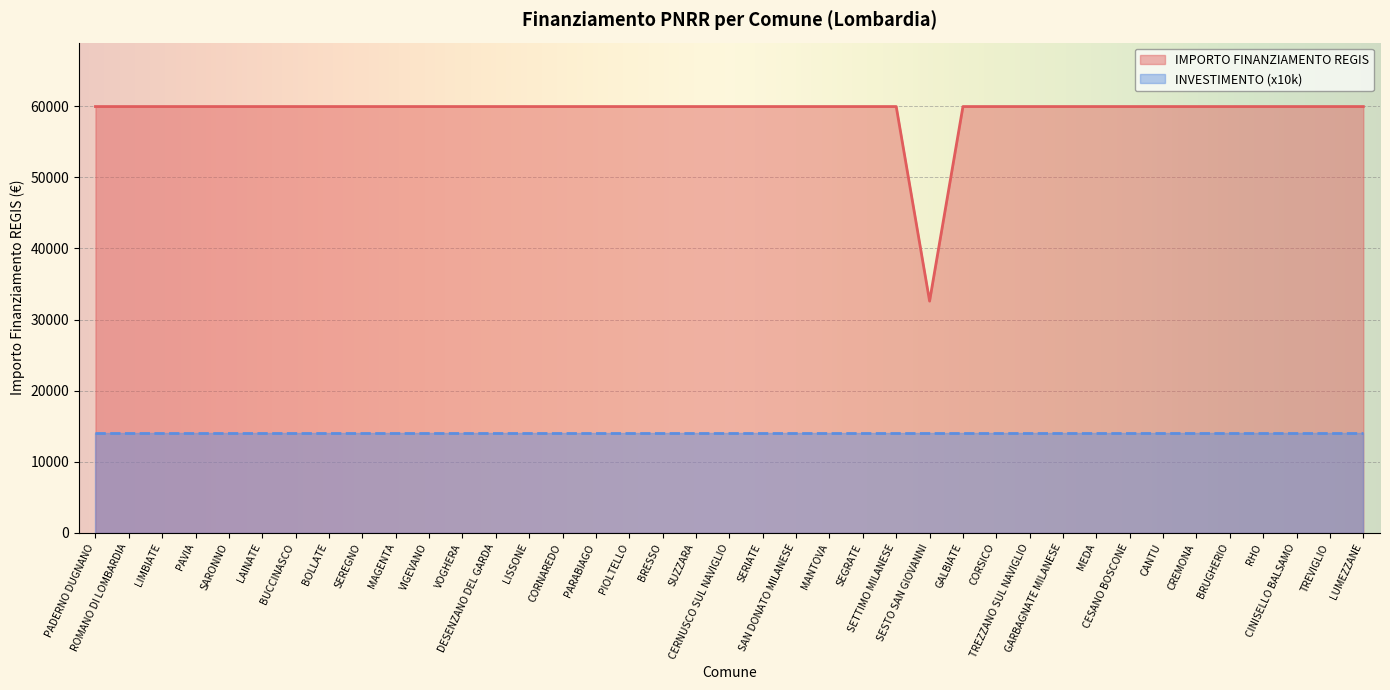

What is the difference between the maximum and minimum values?

27377